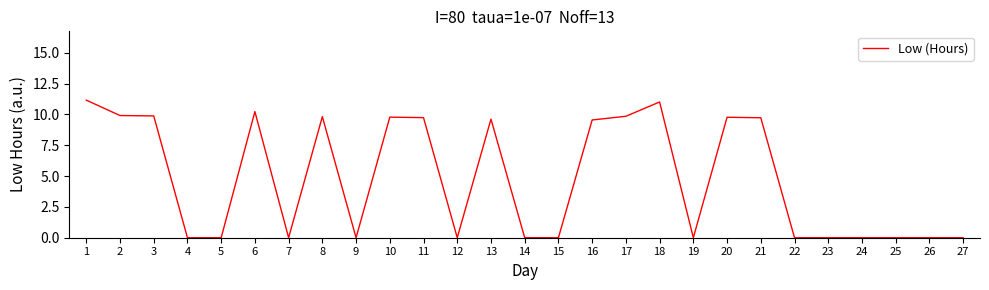

The chart shows a value of 0.0 at 4. True or false?

True